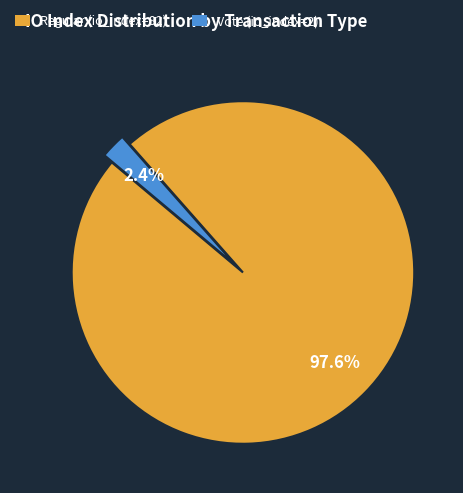

Does Regular (io_index=82) account for over 50% of the chart?

Yes